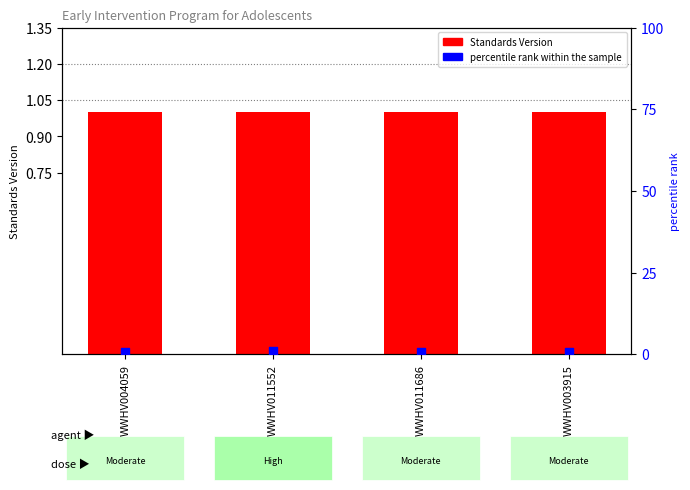

Is the value of percentile rank within the sample at WWHV011552 greater than the value of Standards Version at WWHV011552?

Yes